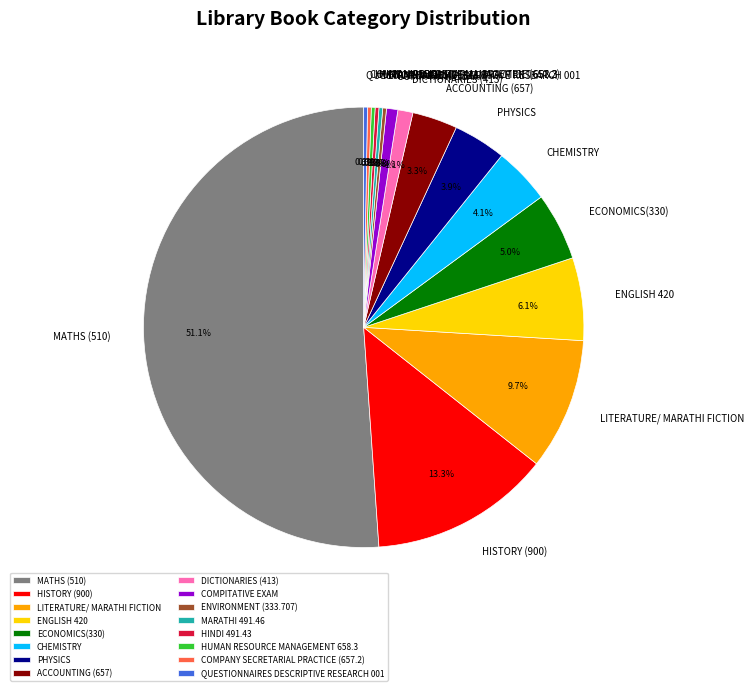

Which has a higher value, CHEMISTRY or COMPITATIVE EXAM?

CHEMISTRY